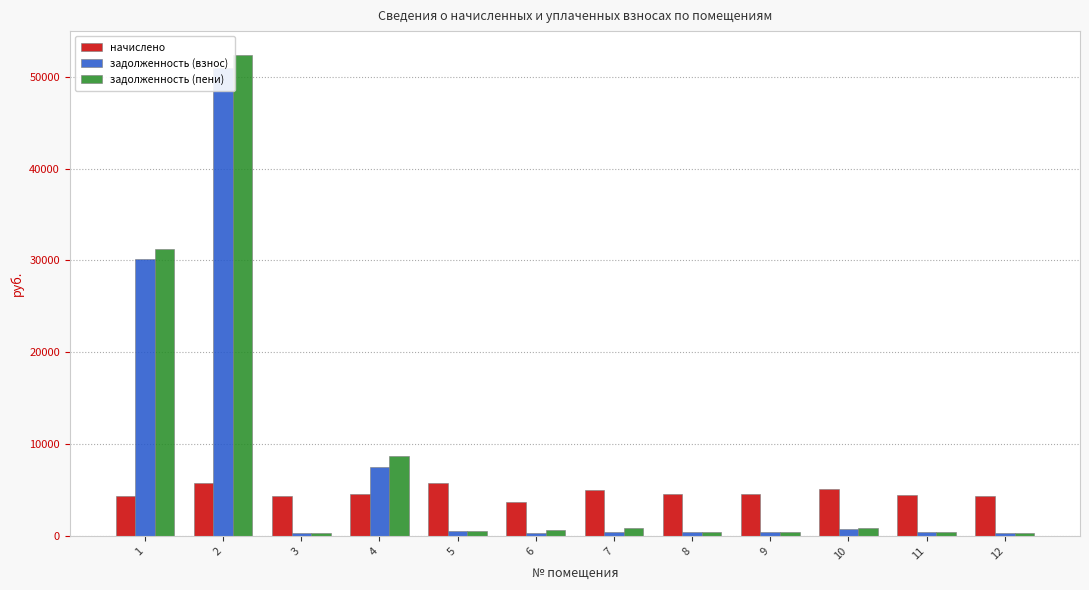

Which series has the largest range (max minus min)?

задолженность (пени)